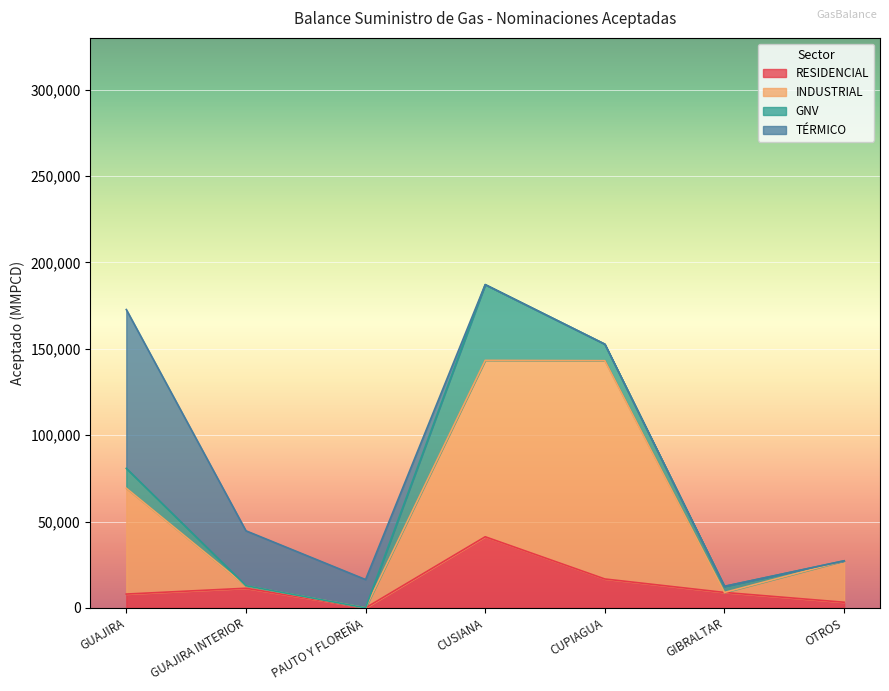

What is the total value across all series at CUSIANA?

187172